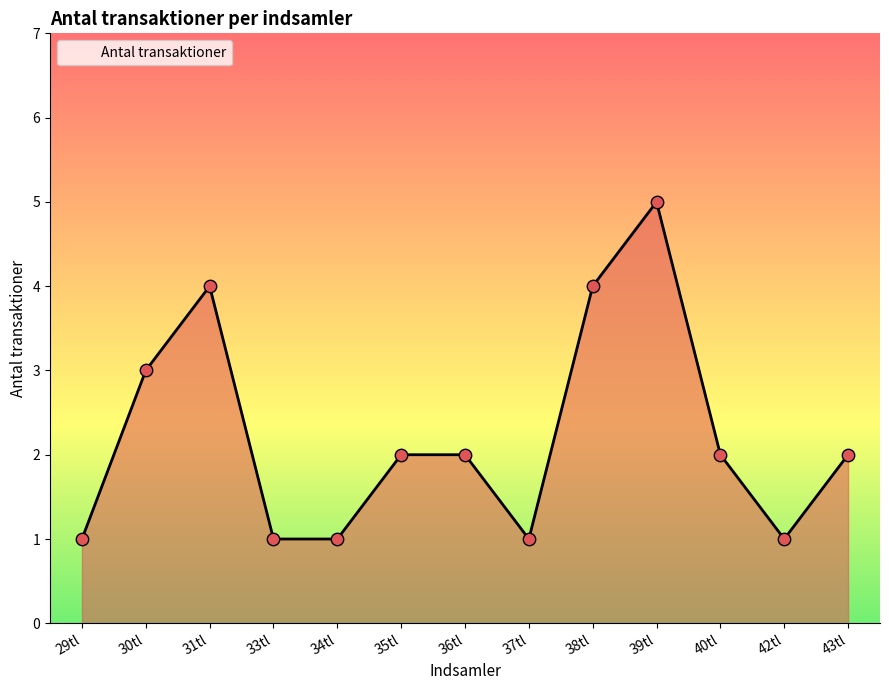

Between 38tl and 34tl, which is larger?

38tl